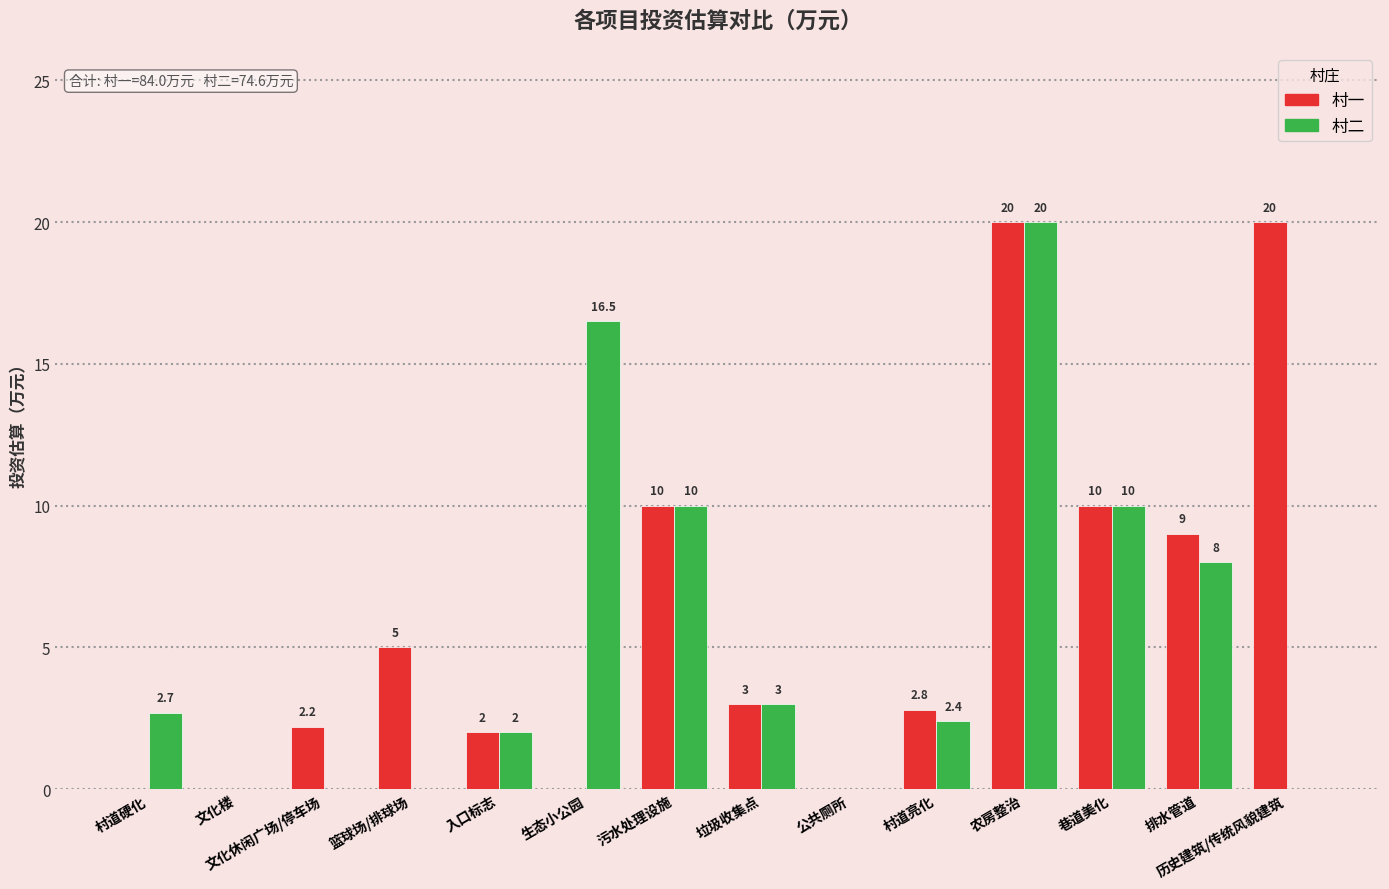

What is the average value of the 村二 series?

5.3